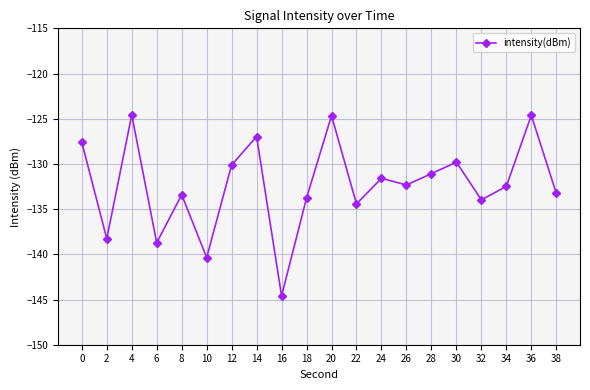

The chart shows a value of -124.6 at 36. True or false?

True